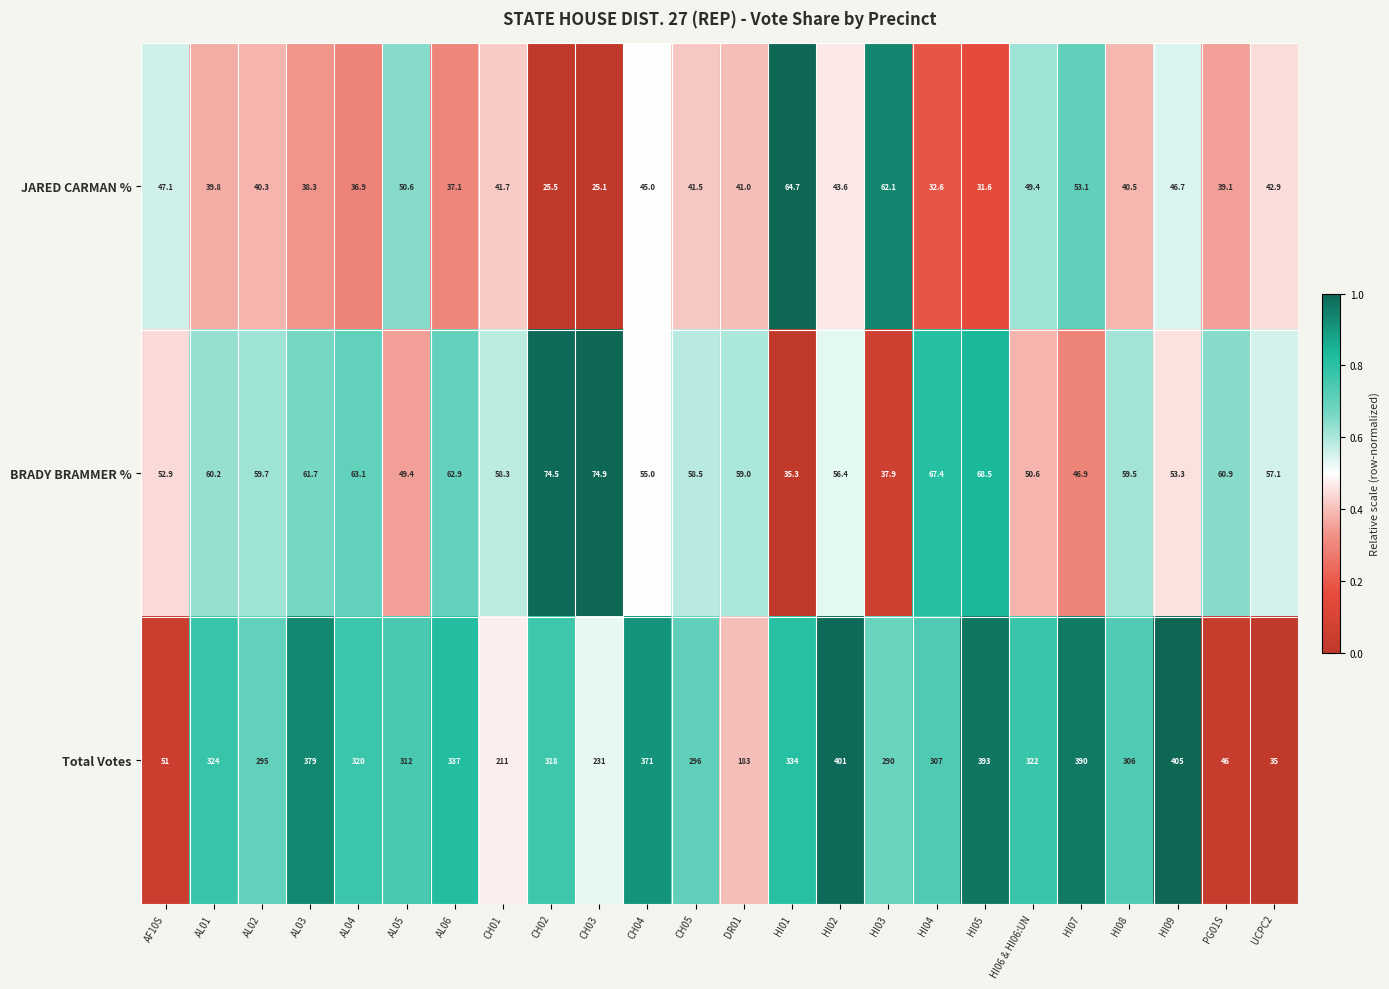

What is the average value of the Total Votes series?

285.7